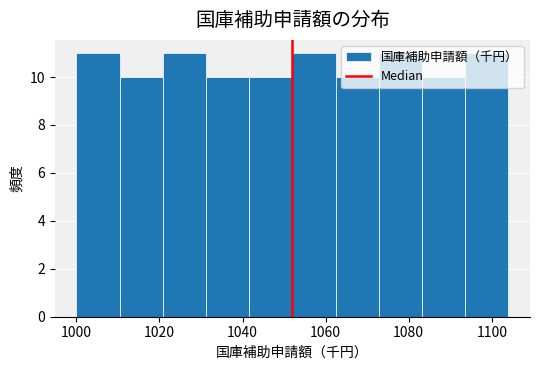

Reading left to right, transcribe this chart: for each bar, give the range it covers on the x-axis and its height. Neither the bar edges nor the heights are printed on the chart, so give them approximately, as read against the axes.

1000.0 to 1010.4: 11
1010.4 to 1020.8: 10
1020.8 to 1031.2: 11
1031.2 to 1041.6: 10
1041.6 to 1052.0: 10
1052.0 to 1062.4: 11
1062.4 to 1072.8: 10
1072.8 to 1083.2: 11
1083.2 to 1093.6: 10
1093.6 to 1104.0: 11